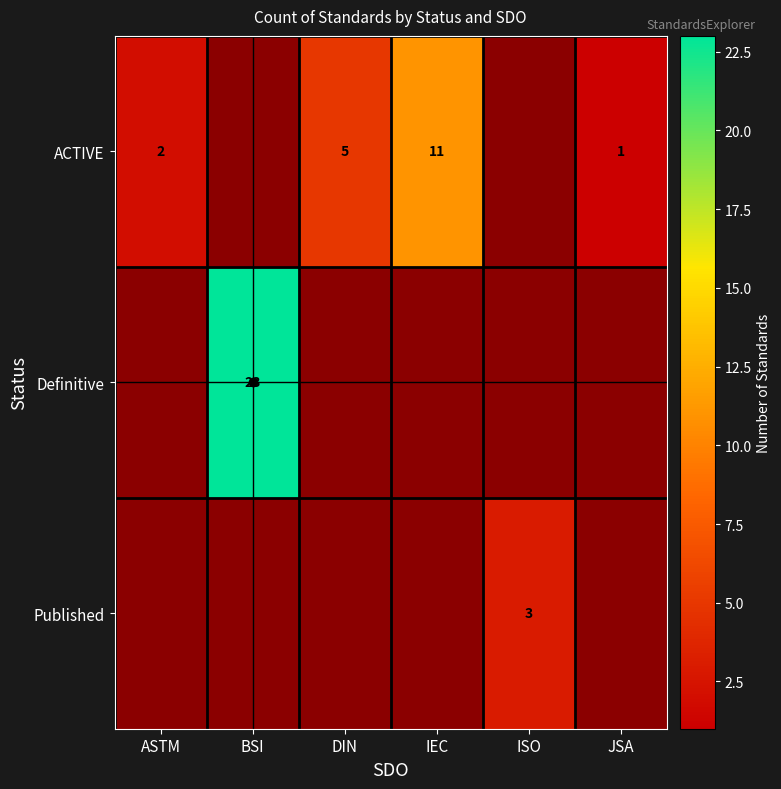

Count the number of categories in the chart.

6